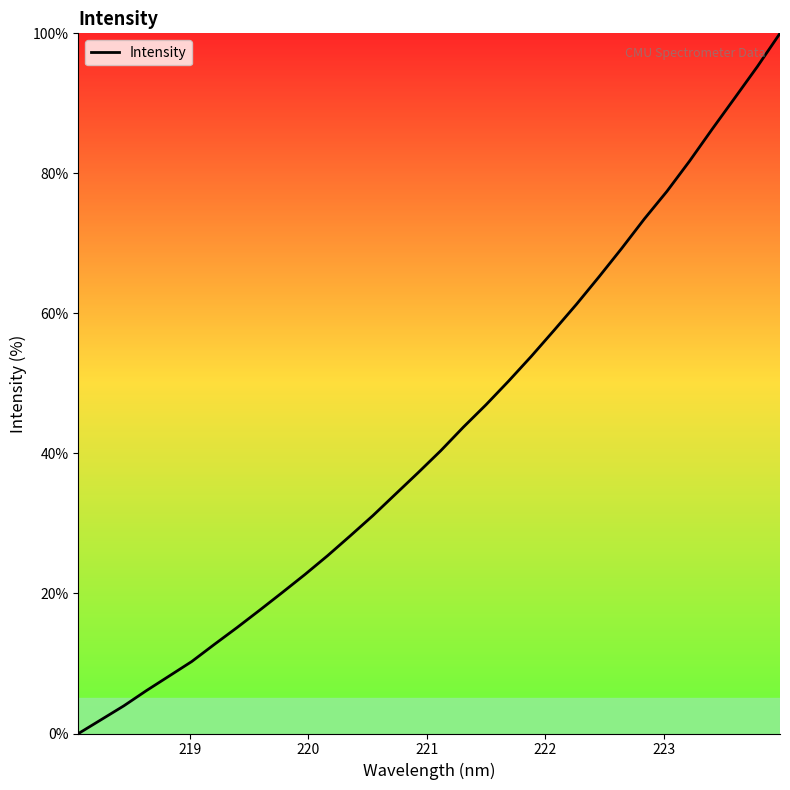

Count the number of categories in the chart.

32